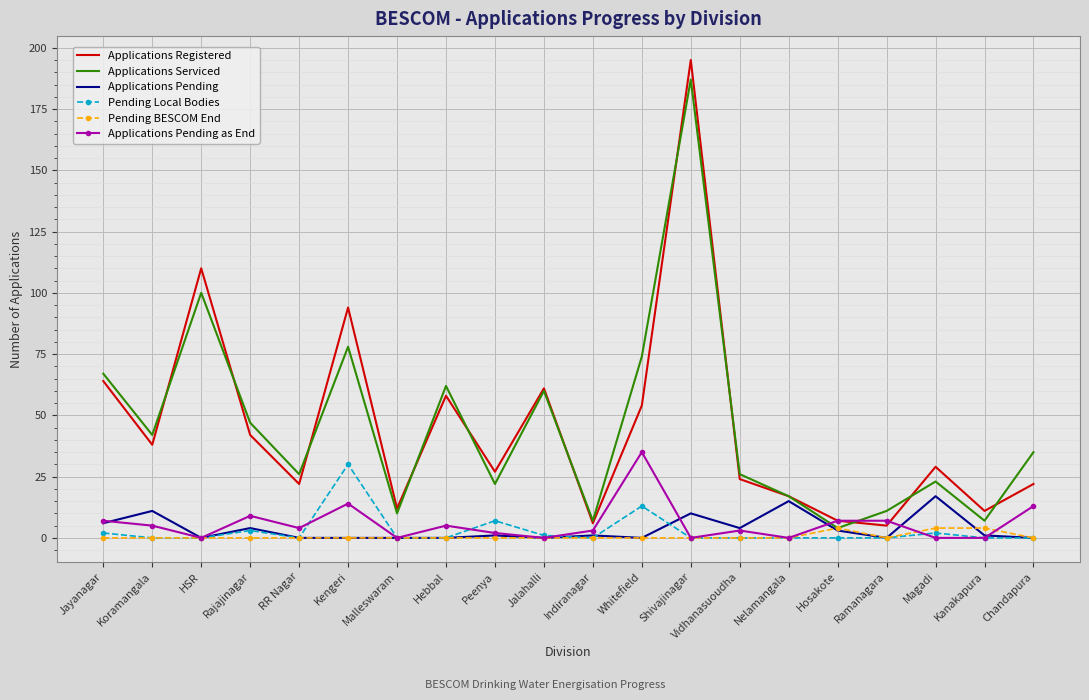

Reading left to right, list all the values displayed in this chart.

Applications Registered: 64	38	110	42	22	94	12	58	27	61	6	54	195	24	17	7	5	29	11	22
Applications Serviced: 67	42	100	47	26	78	10	62	22	60	7	74	187	26	17	4	11	23	7	35
Applications Pending: 6	11	0	4	0	0	0	0	1	0	1	0	10	4	15	3	0	17	1	0
Pending Local Bodies: 2	0	0	3	0	30	0	0	7	1	0	13	0	0	0	0	0	2	0	0
Pending BESCOM End: 0	0	0	0	0	0	0	0	0	0	0	0	0	0	0	4	0	4	4	0
Applications Pending as End: 7	5	0	9	4	14	0	5	2	0	3	35	0	3	0	7	7	0	0	13